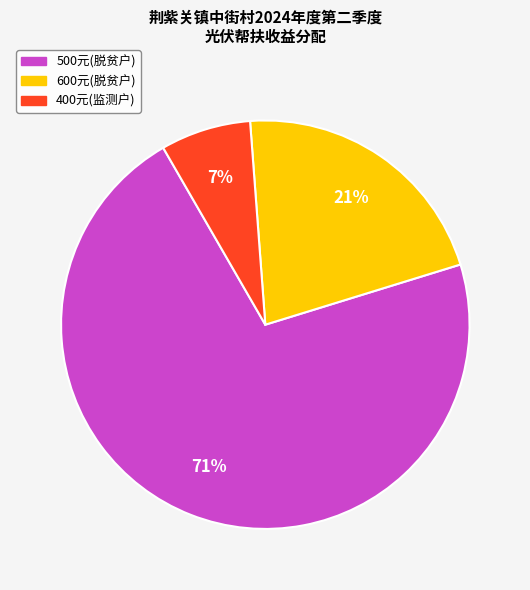

Which slice is the smallest?

400元(监测户)